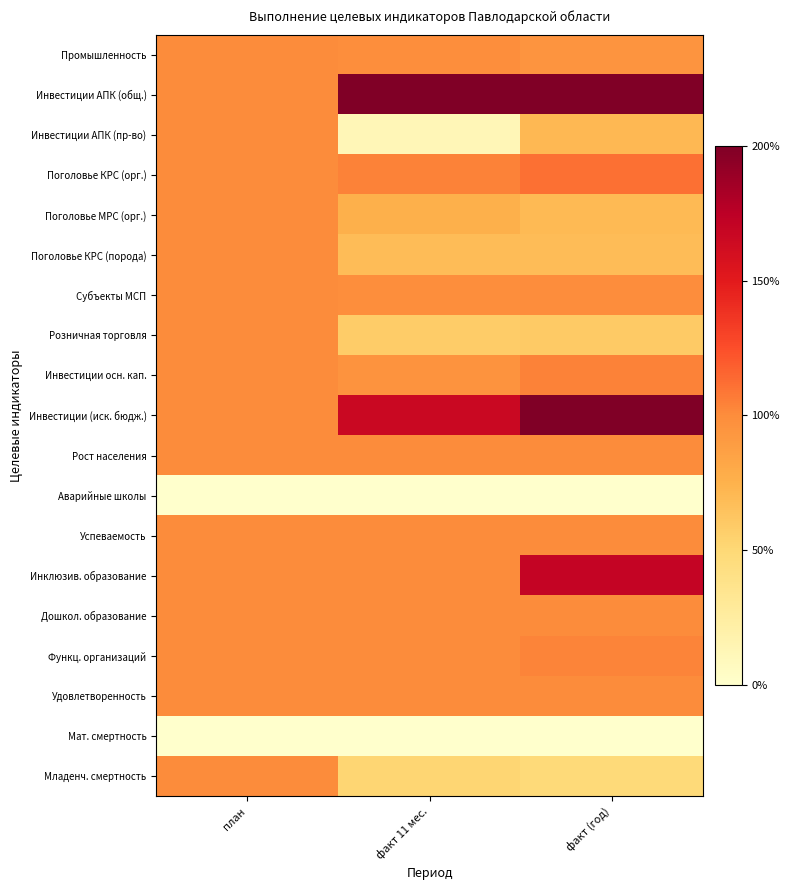

What is the total value across all series at факт (год)?

18.0